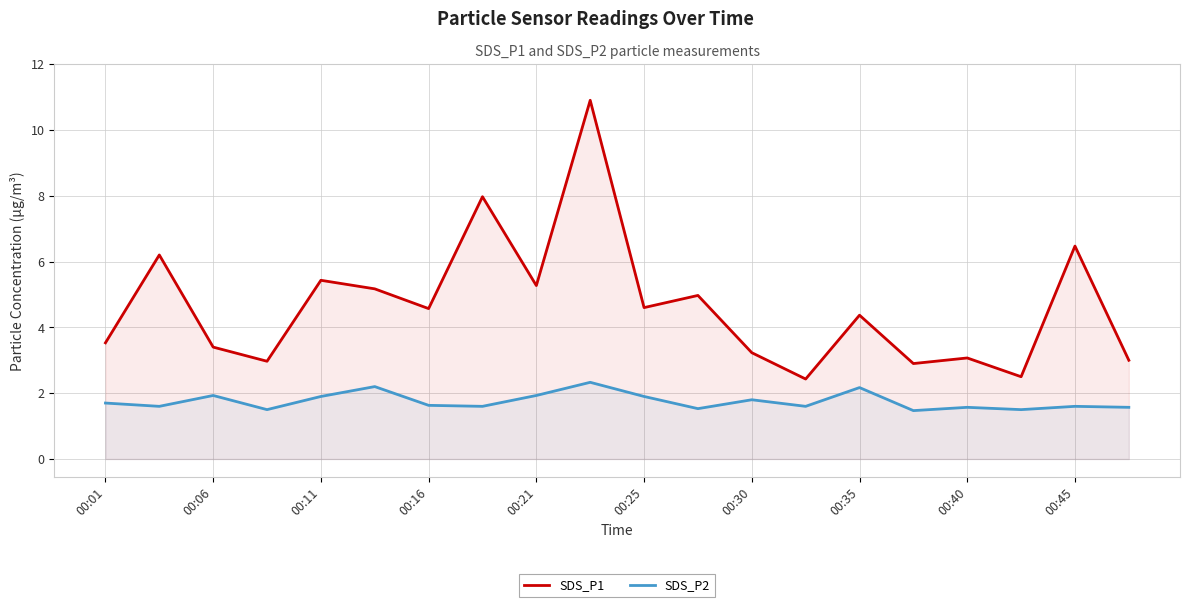

What is the highest value of the SDS_P2 series?

2.3